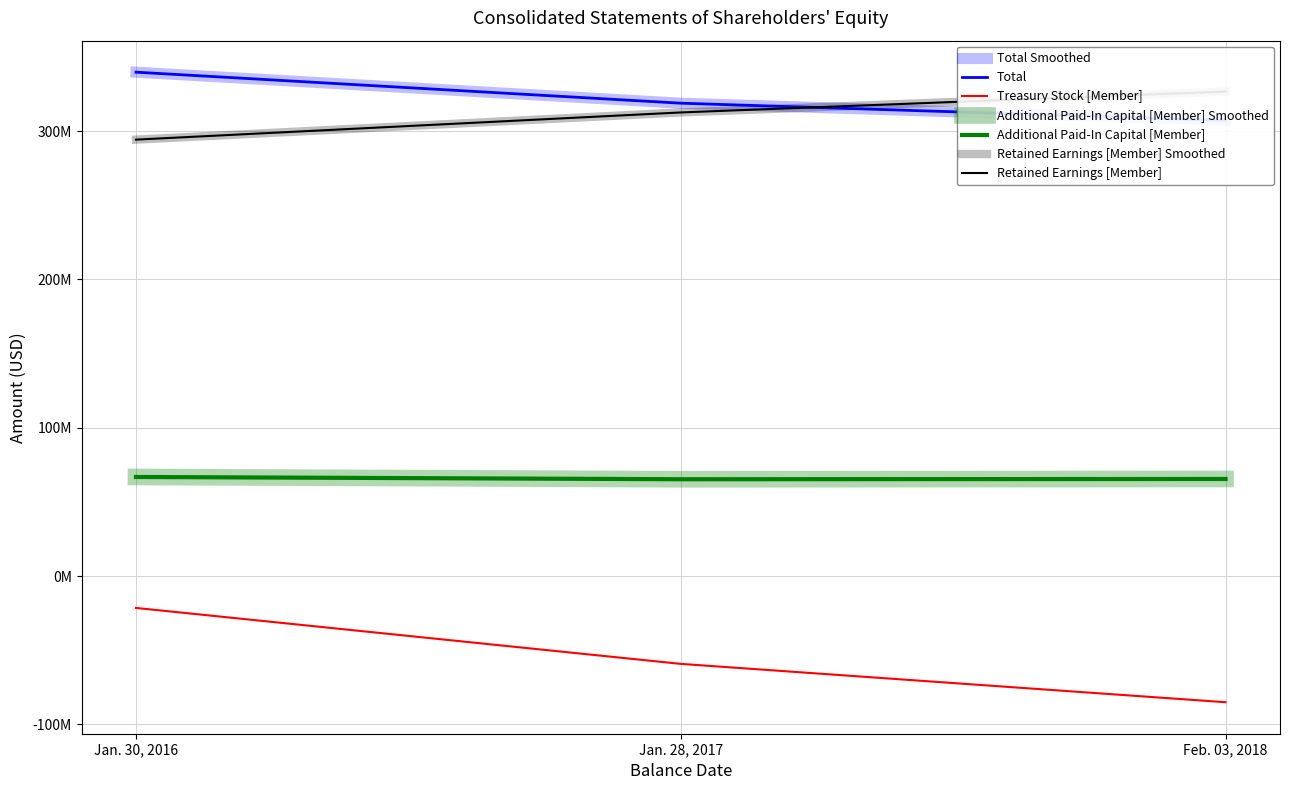

What is the difference between the Retained Earnings [Member] values at Feb. 03, 2018 and Jan. 30, 2016?

32430000